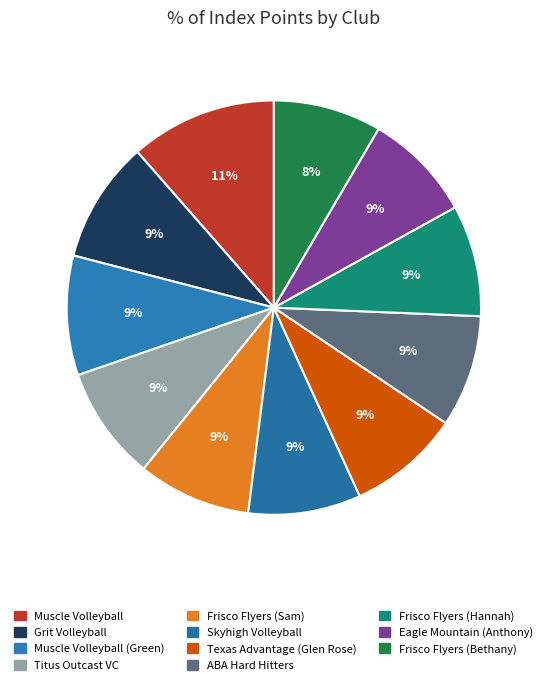

Which category has the biggest portion of the pie?

Muscle Volleyball